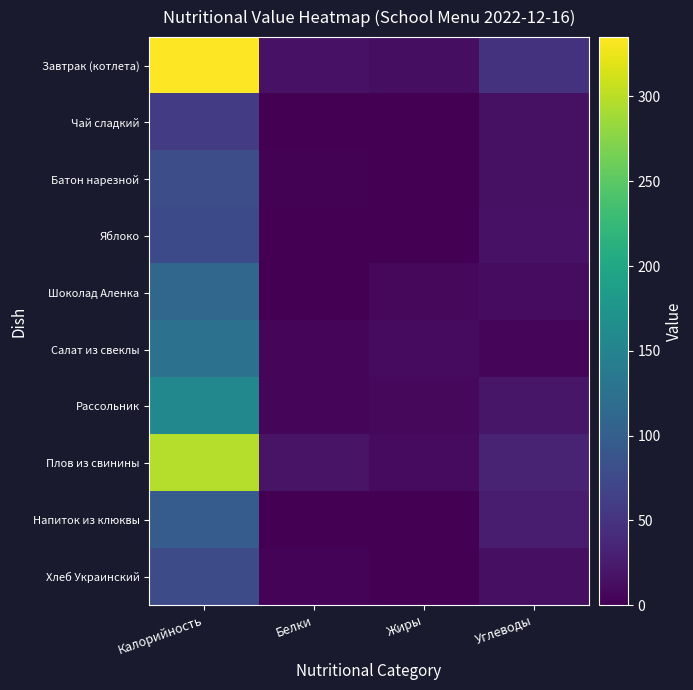

What is the maximum value shown in the chart?

335